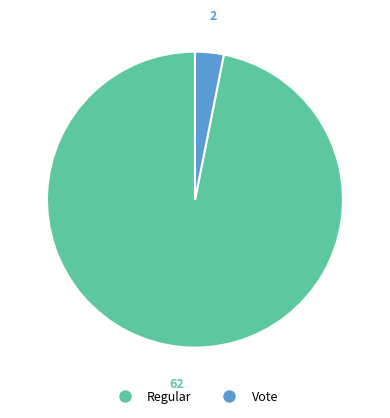

Which slice is the smallest?

Vote